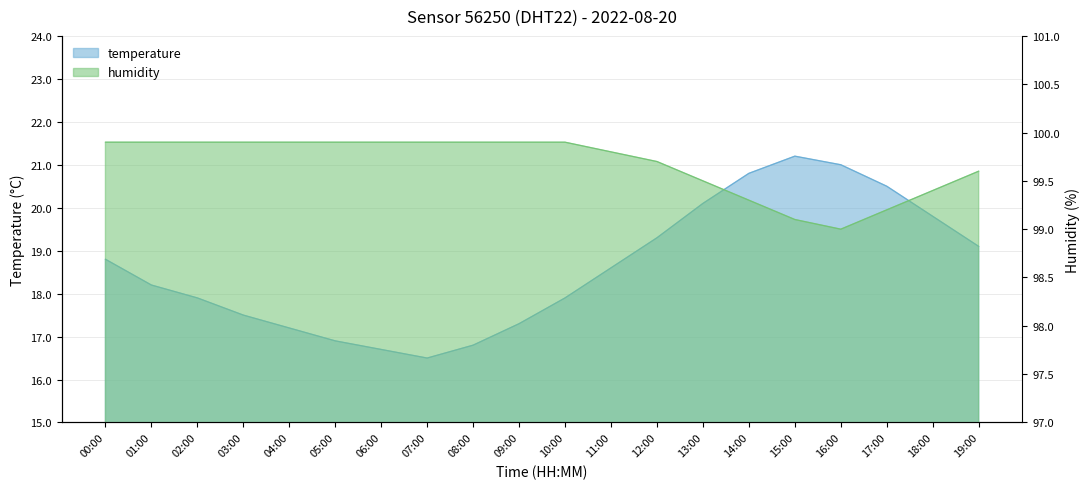

Is the value of temperature at 10:00 greater than the value of humidity at 13:00?

No